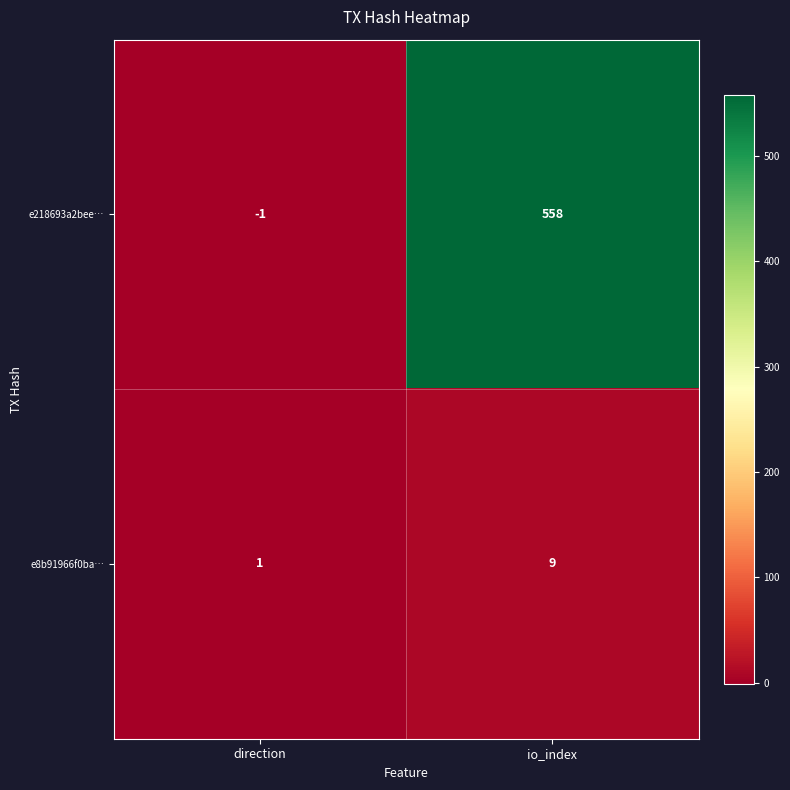

At how many categories does at least one series exceed 463?

1